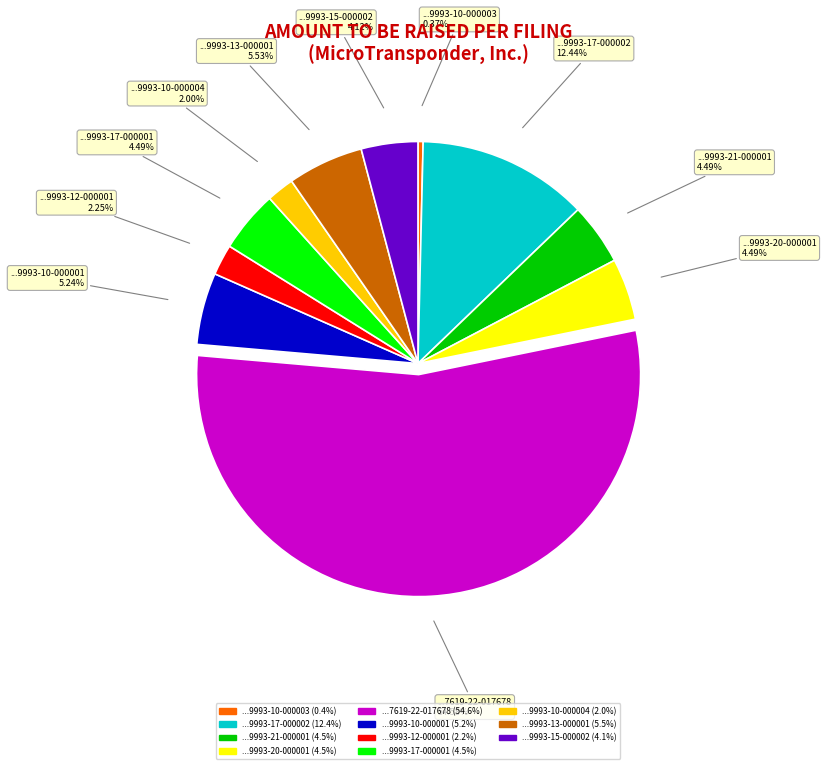

Is there any slice that represents more than half of the pie?

Yes